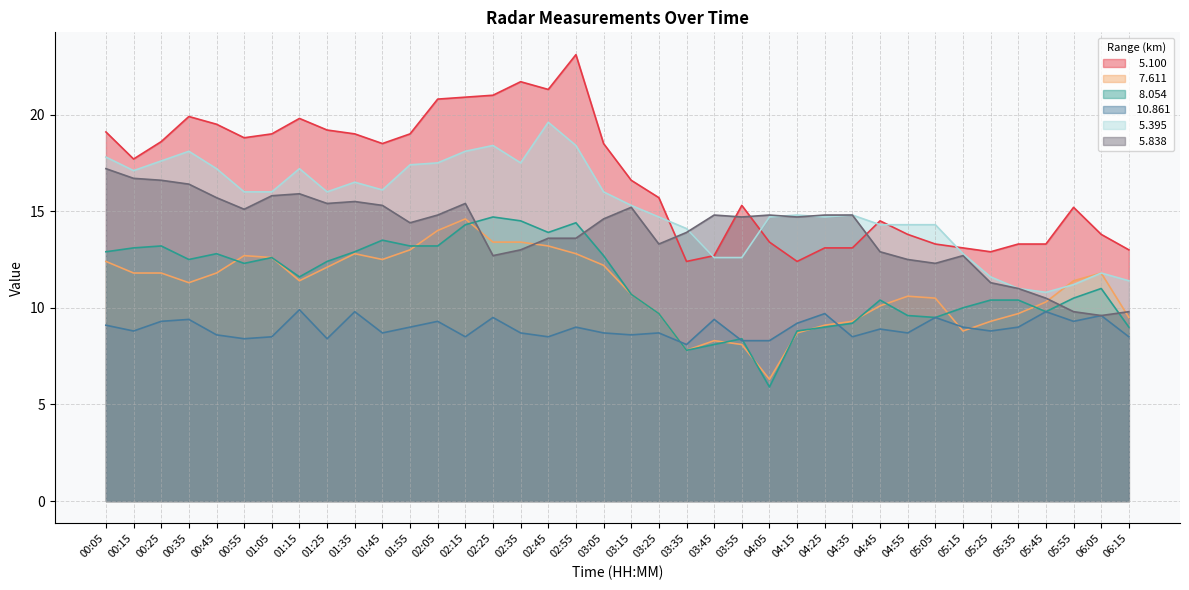

Reading left to right, transcribe all the data shown in this chart.

  5.100: 00:05=19.1	00:15=17.7	00:25=18.6	00:35=19.9	00:45=19.5	00:55=18.8	01:05=19.0	01:15=19.8	01:25=19.2	01:35=19.0	01:45=18.5	01:55=19.0	02:05=20.8	02:15=20.9	02:25=21.0	02:35=21.7	02:45=21.3	02:55=23.1	03:05=18.5	03:15=16.6	03:25=15.7	03:35=12.4	03:45=12.7	03:55=15.3	04:05=13.4	04:15=12.4	04:25=13.1	04:35=13.1	04:45=14.5	04:55=13.8	05:05=13.3	05:15=13.1	05:25=12.9	05:35=13.3	05:45=13.3	05:55=15.2	06:05=13.8	06:15=13.0
  7.611: 00:05=12.4	00:15=11.8	00:25=11.8	00:35=11.3	00:45=11.8	00:55=12.7	01:05=12.6	01:15=11.4	01:25=12.1	01:35=12.8	01:45=12.5	01:55=13.0	02:05=14.0	02:15=14.6	02:25=13.4	02:35=13.4	02:45=13.2	02:55=12.8	03:05=12.2	03:15=10.7	03:25=9.7	03:35=7.8	03:45=8.3	03:55=8.1	04:05=6.3	04:15=8.7	04:25=9.1	04:35=9.3	04:45=10.1	04:55=10.6	05:05=10.5	05:15=8.8	05:25=9.3	05:35=9.7	05:45=10.3	05:55=11.4	06:05=11.8	06:15=9.5
  8.054: 00:05=12.9	00:15=13.1	00:25=13.2	00:35=12.5	00:45=12.8	00:55=12.3	01:05=12.6	01:15=11.6	01:25=12.4	01:35=12.9	01:45=13.5	01:55=13.2	02:05=13.2	02:15=14.3	02:25=14.7	02:35=14.5	02:45=13.9	02:55=14.4	03:05=12.7	03:15=10.7	03:25=9.7	03:35=7.8	03:45=8.1	03:55=8.4	04:05=5.9	04:15=8.8	04:25=9.0	04:35=9.2	04:45=10.4	04:55=9.6	05:05=9.5	05:15=10.0	05:25=10.4	05:35=10.4	05:45=9.8	05:55=10.5	06:05=11.0	06:15=9.0
 10.861: 00:05=9.1	00:15=8.8	00:25=9.3	00:35=9.4	00:45=8.6	00:55=8.4	01:05=8.5	01:15=9.9	01:25=8.4	01:35=9.8	01:45=8.7	01:55=9.0	02:05=9.3	02:15=8.5	02:25=9.5	02:35=8.7	02:45=8.5	02:55=9.0	03:05=8.7	03:15=8.6	03:25=8.7	03:35=8.1	03:45=9.4	03:55=8.3	04:05=8.3	04:15=9.2	04:25=9.7	04:35=8.5	04:45=8.9	04:55=8.7	05:05=9.5	05:15=9.0	05:25=8.8	05:35=9.0	05:45=9.8	05:55=9.3	06:05=9.6	06:15=8.5
  5.395: 00:05=17.8	00:15=17.1	00:25=17.6	00:35=18.1	00:45=17.2	00:55=16.0	01:05=16.0	01:15=17.2	01:25=16.0	01:35=16.5	01:45=16.1	01:55=17.4	02:05=17.5	02:15=18.1	02:25=18.4	02:35=17.5	02:45=19.6	02:55=18.4	03:05=16.0	03:15=15.3	03:25=14.7	03:35=14.1	03:45=12.6	03:55=12.6	04:05=14.7	04:15=14.8	04:25=14.7	04:35=14.8	04:45=14.3	04:55=14.3	05:05=14.3	05:15=12.8	05:25=11.6	05:35=11.0	05:45=10.8	05:55=11.2	06:05=11.8	06:15=11.4
  5.838: 00:05=17.2	00:15=16.7	00:25=16.6	00:35=16.4	00:45=15.7	00:55=15.1	01:05=15.8	01:15=15.9	01:25=15.4	01:35=15.5	01:45=15.3	01:55=14.4	02:05=14.8	02:15=15.4	02:25=12.7	02:35=13.0	02:45=13.6	02:55=13.6	03:05=14.6	03:15=15.2	03:25=13.3	03:35=13.9	03:45=14.8	03:55=14.7	04:05=14.8	04:15=14.7	04:25=14.8	04:35=14.8	04:45=12.9	04:55=12.5	05:05=12.3	05:15=12.7	05:25=11.3	05:35=11.0	05:45=10.5	05:55=9.8	06:05=9.6	06:15=9.8